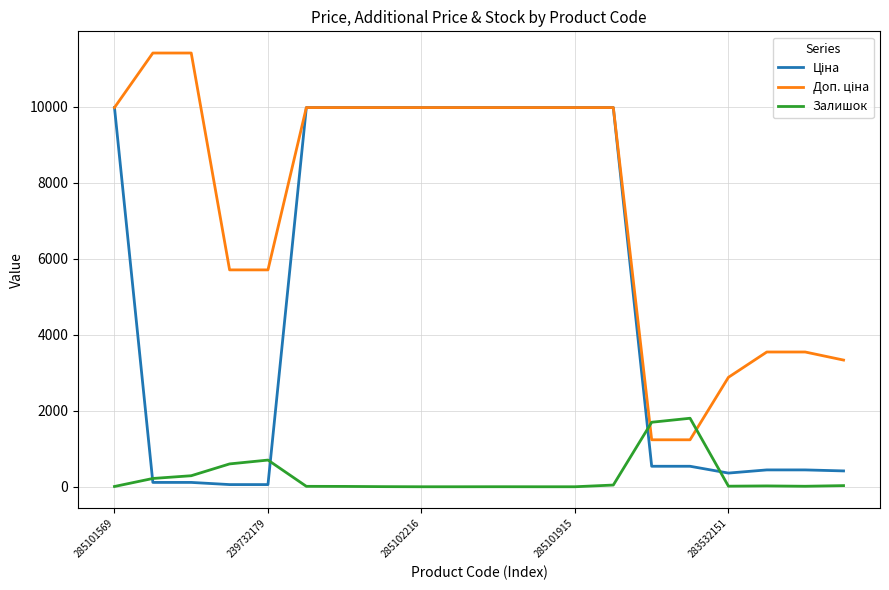

True or false: Ціна has more than 0 points higher than both neighbors.

False